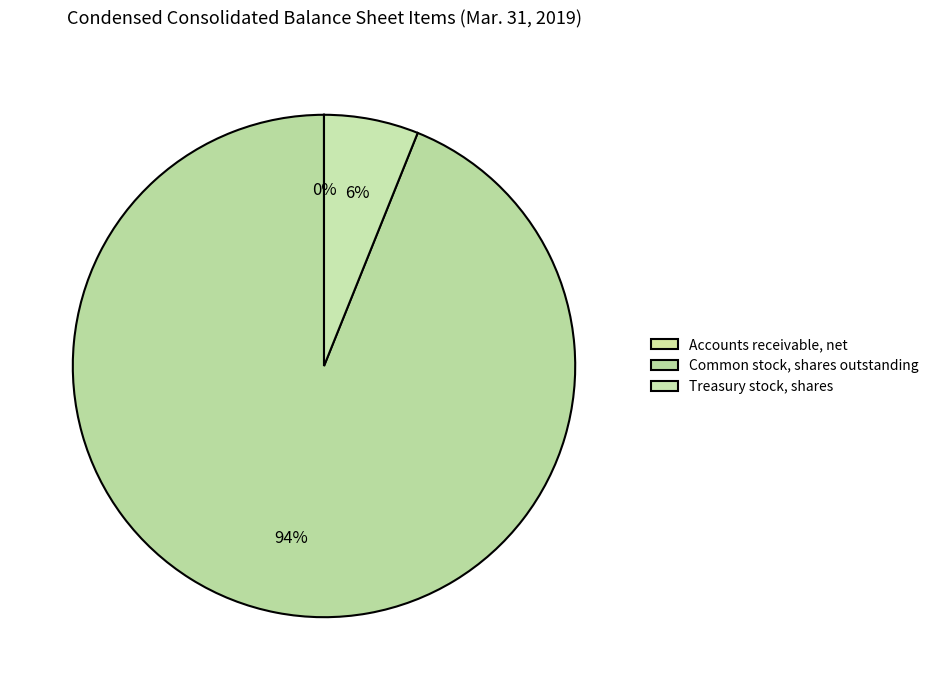

Which category has the biggest portion of the pie?

Common stock, shares outstanding